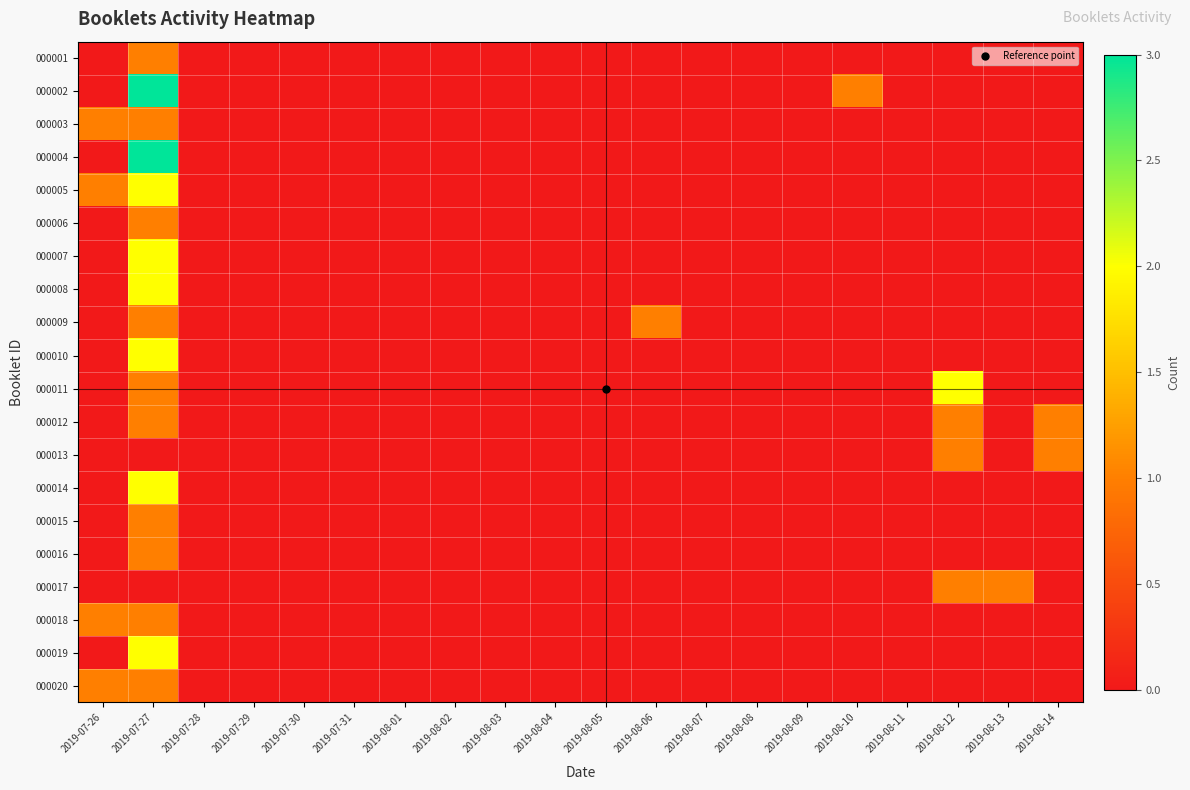

Between 2019-08-14 and 2019-08-04, which is larger?

2019-08-14